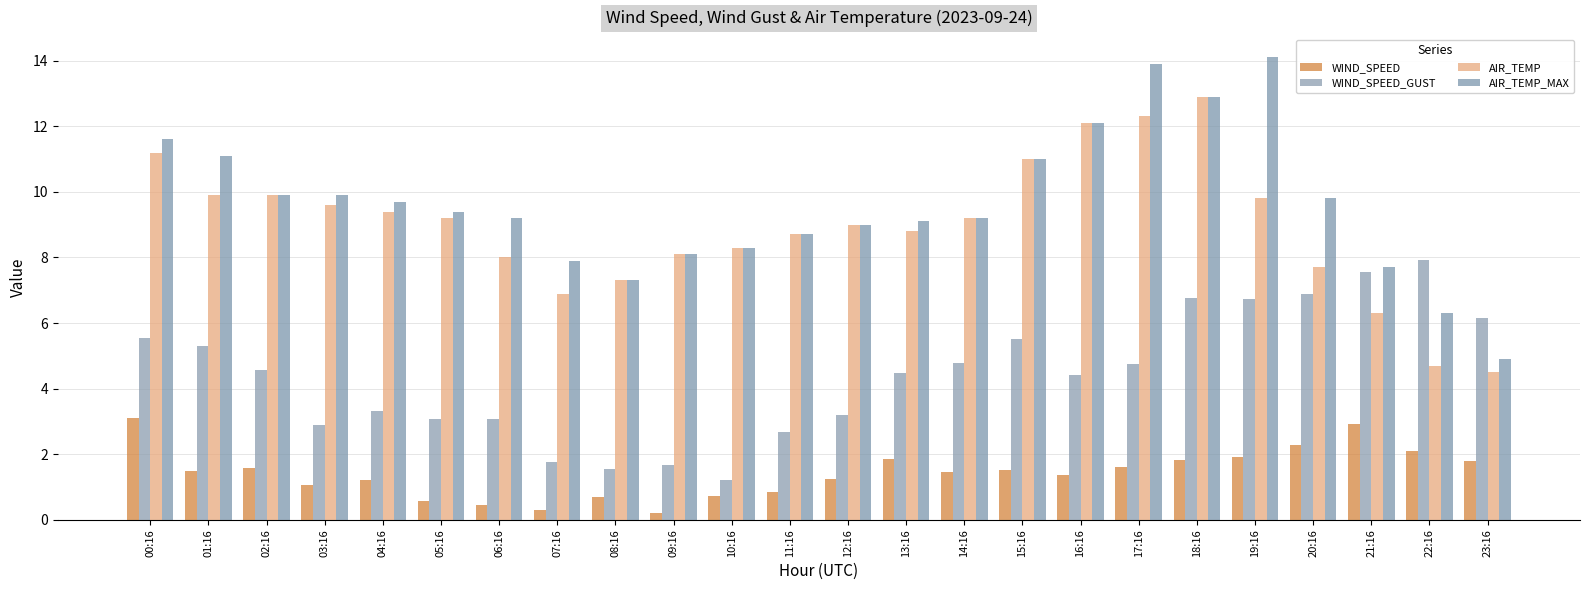

Rank the series by their maximum value, from lowest to highest.

WIND_SPEED, WIND_SPEED_GUST, AIR_TEMP, AIR_TEMP_MAX